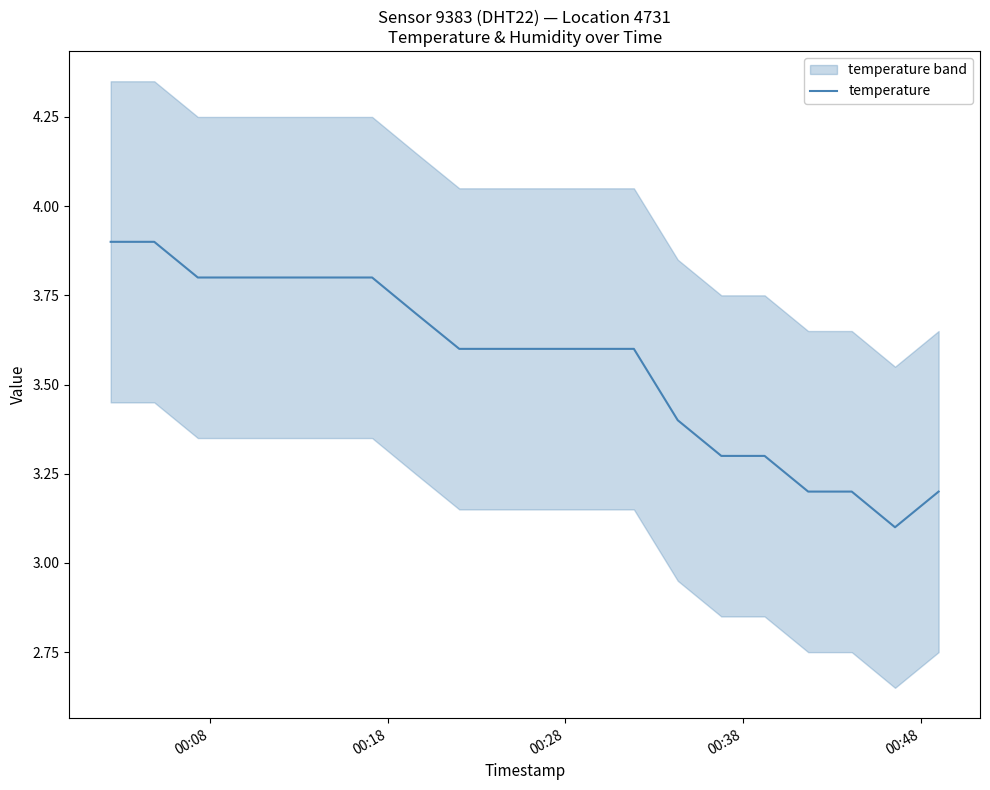

What is the minimum value for temperature?

3.1